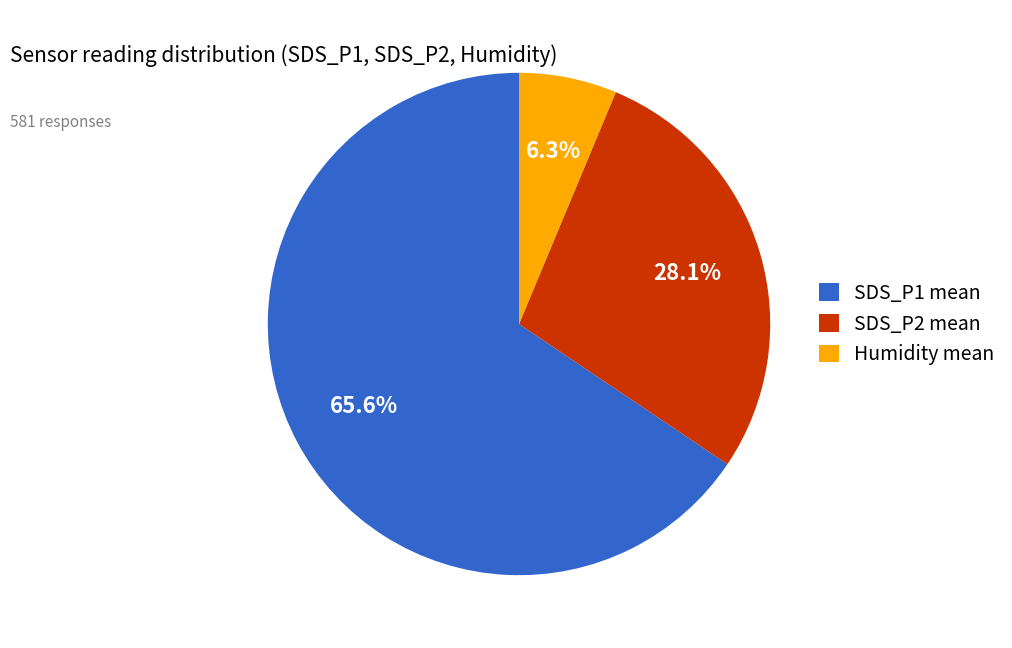

Is the sum of SDS_P2 mean and SDS_P1 mean greater than half?

Yes